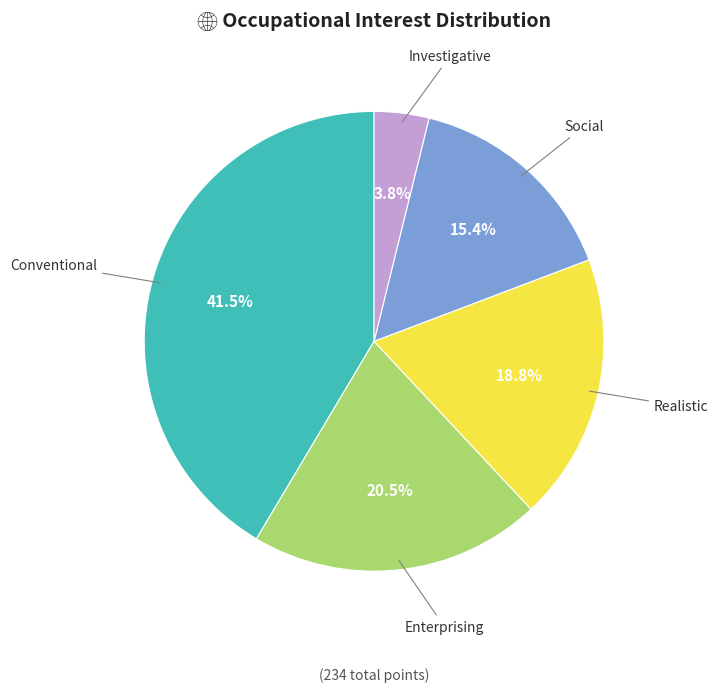

Does any single category account for the majority?

No